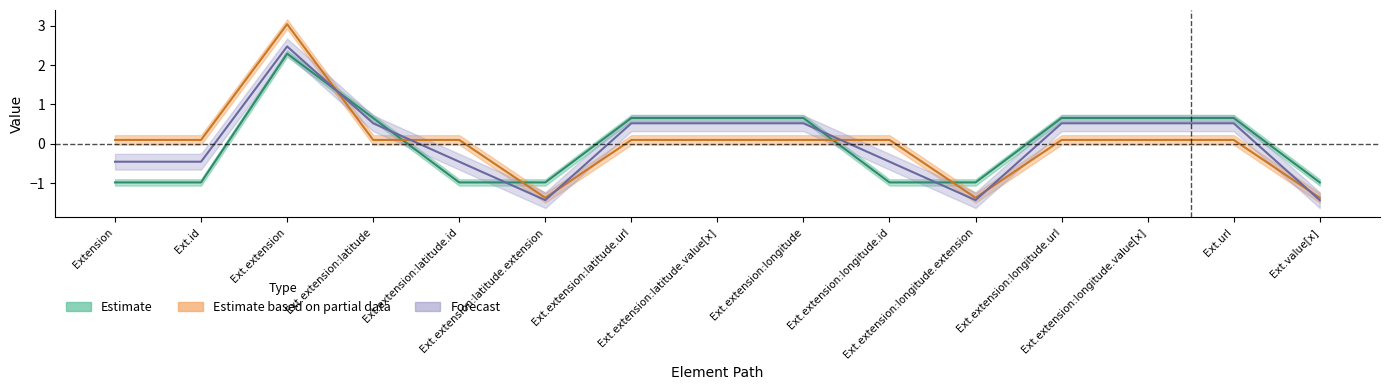

How many lines are shown in the chart?

3